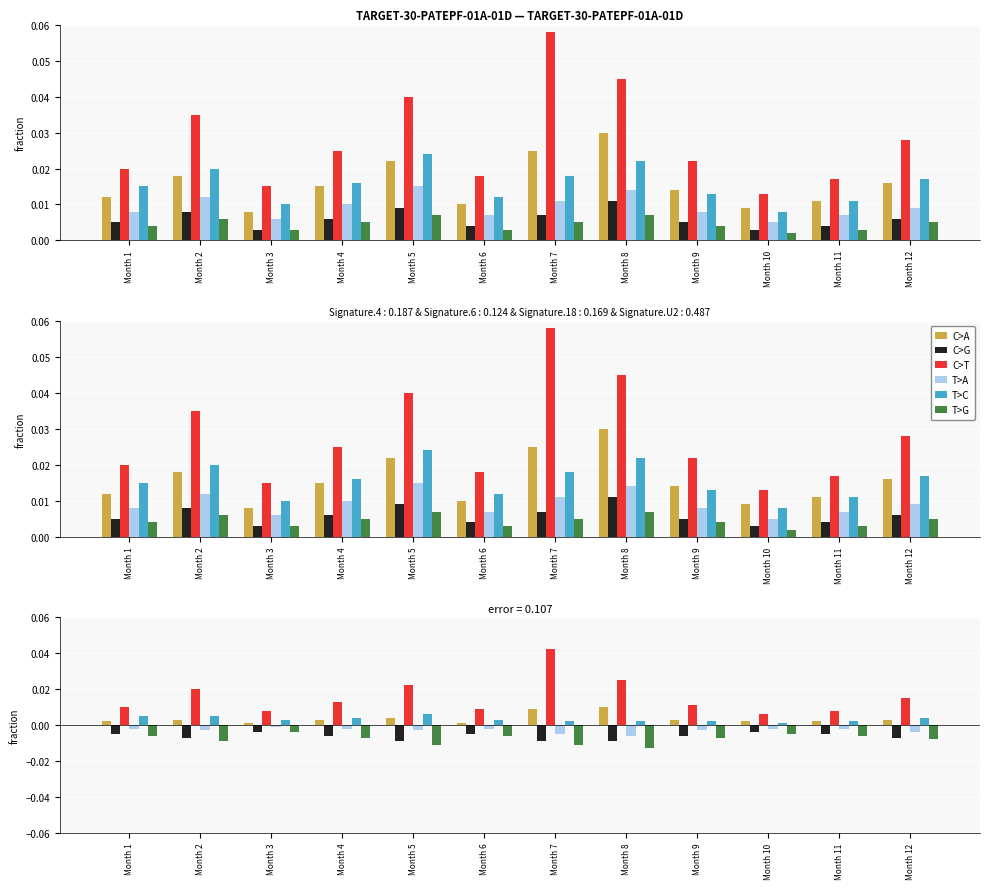

At which category does the chart reach its peak across all series?

Month 7